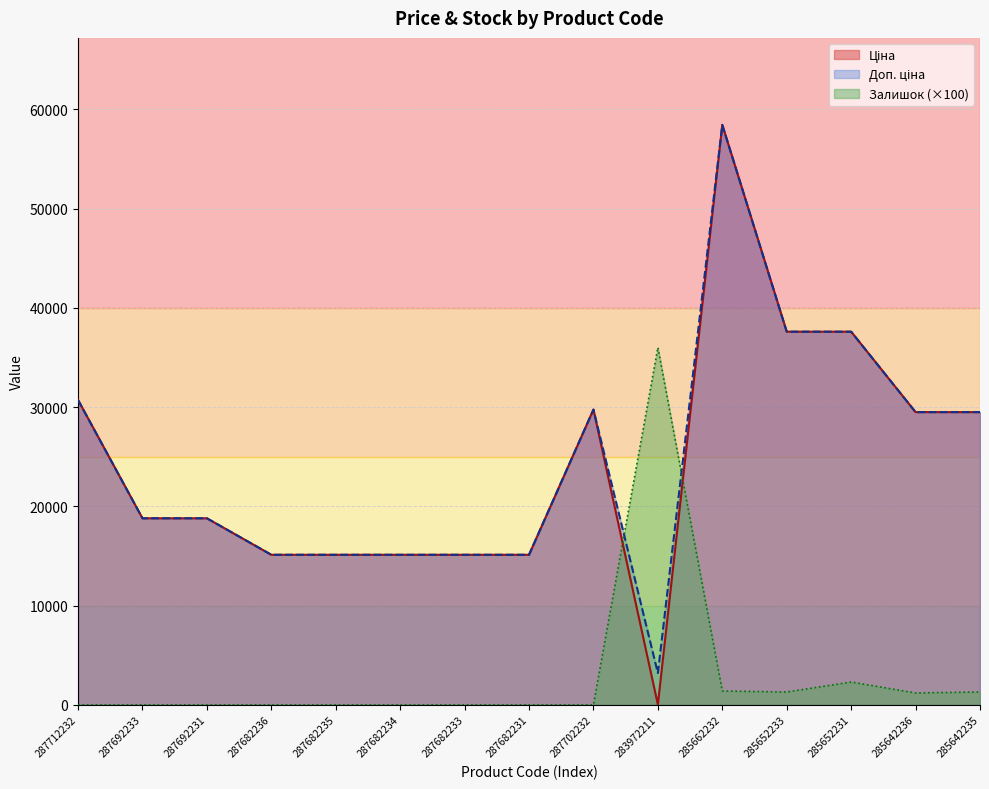

Between which two adjacent categories do Залишок and Доп. ціна first intersect?

287702232 and 283972211